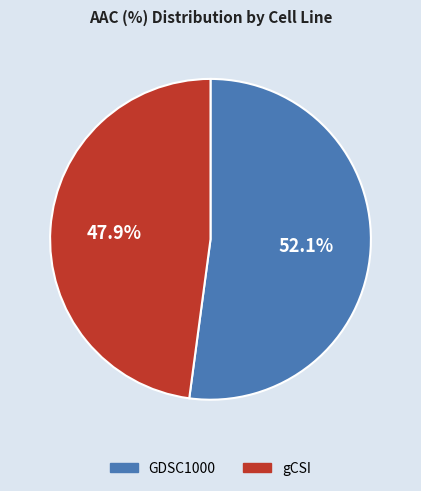

What is the ratio of the value at gCSI to the value at GDSC1000?

0.9